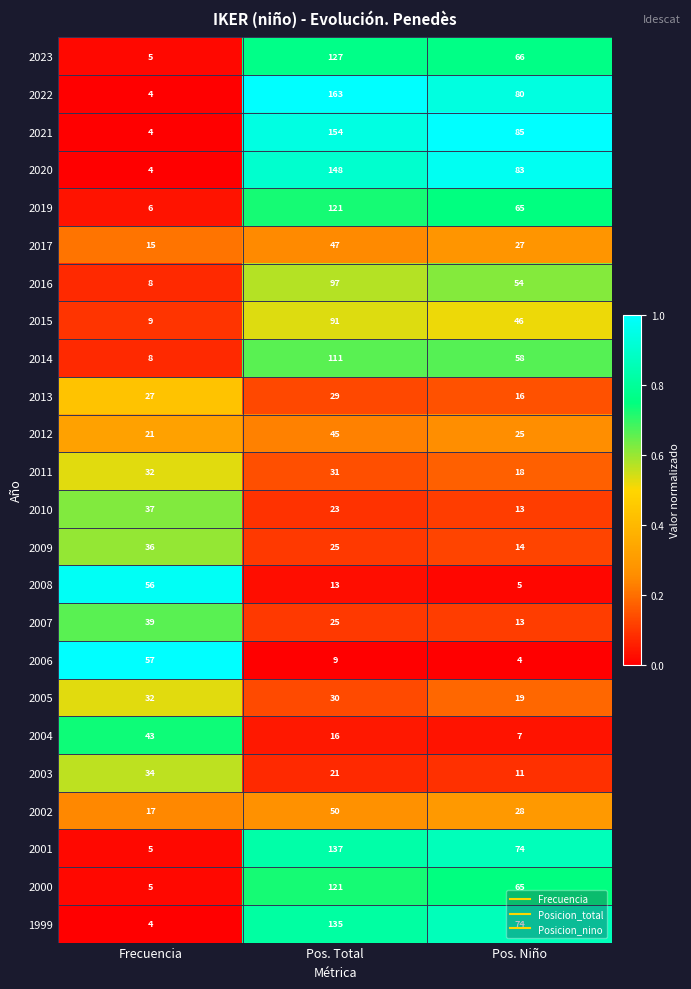

Where is 2000 nearest to the value 63?

Pos. Niño